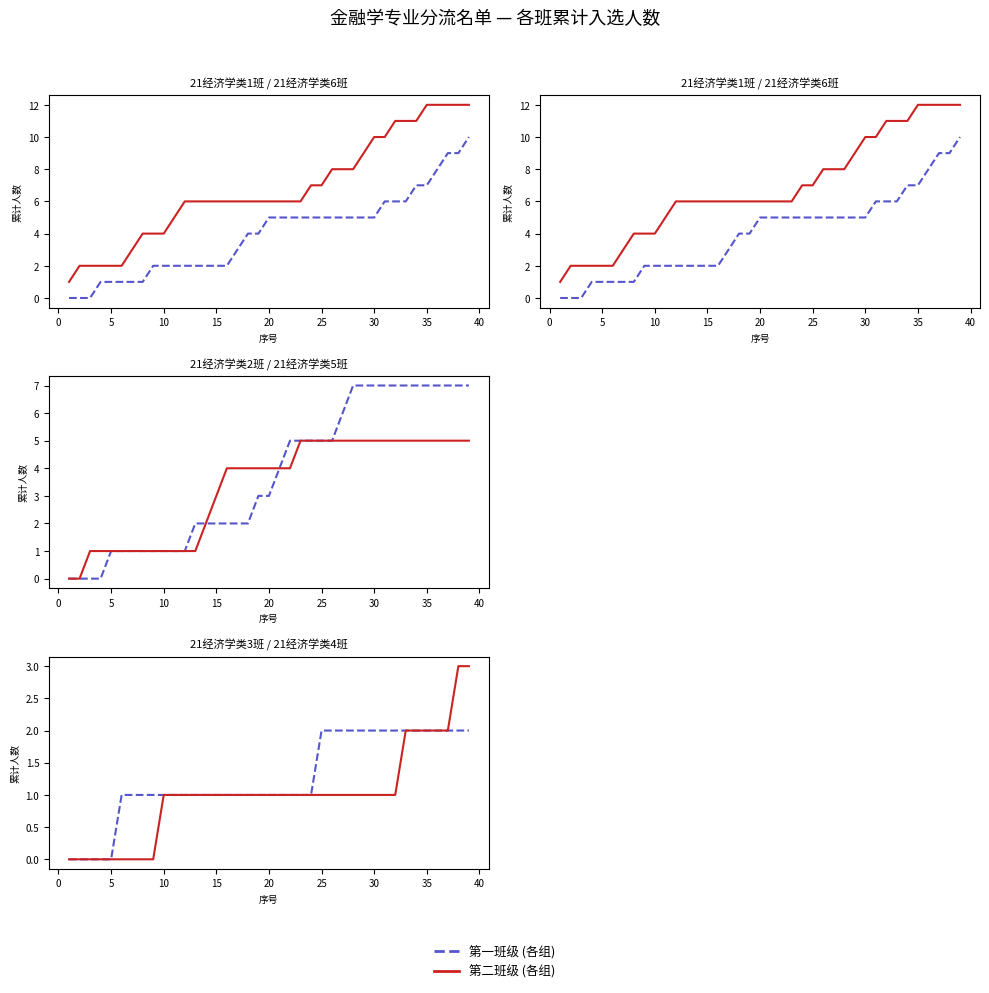

Count the 21经济学类4班 values in the range 1 to 2.

28